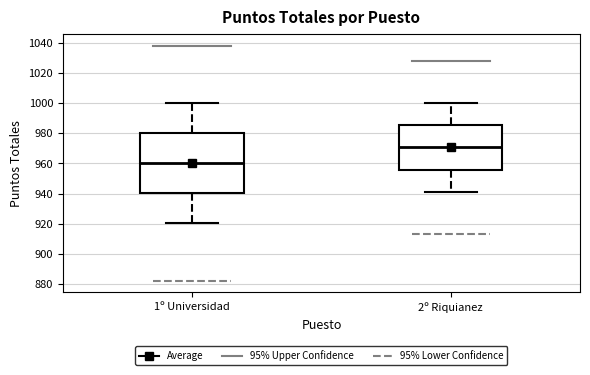

Where is the upper edge of the box for 1º Universidad on the y-axis? The values are not printed on the chart, so give them approximately, as read against the axis.

980